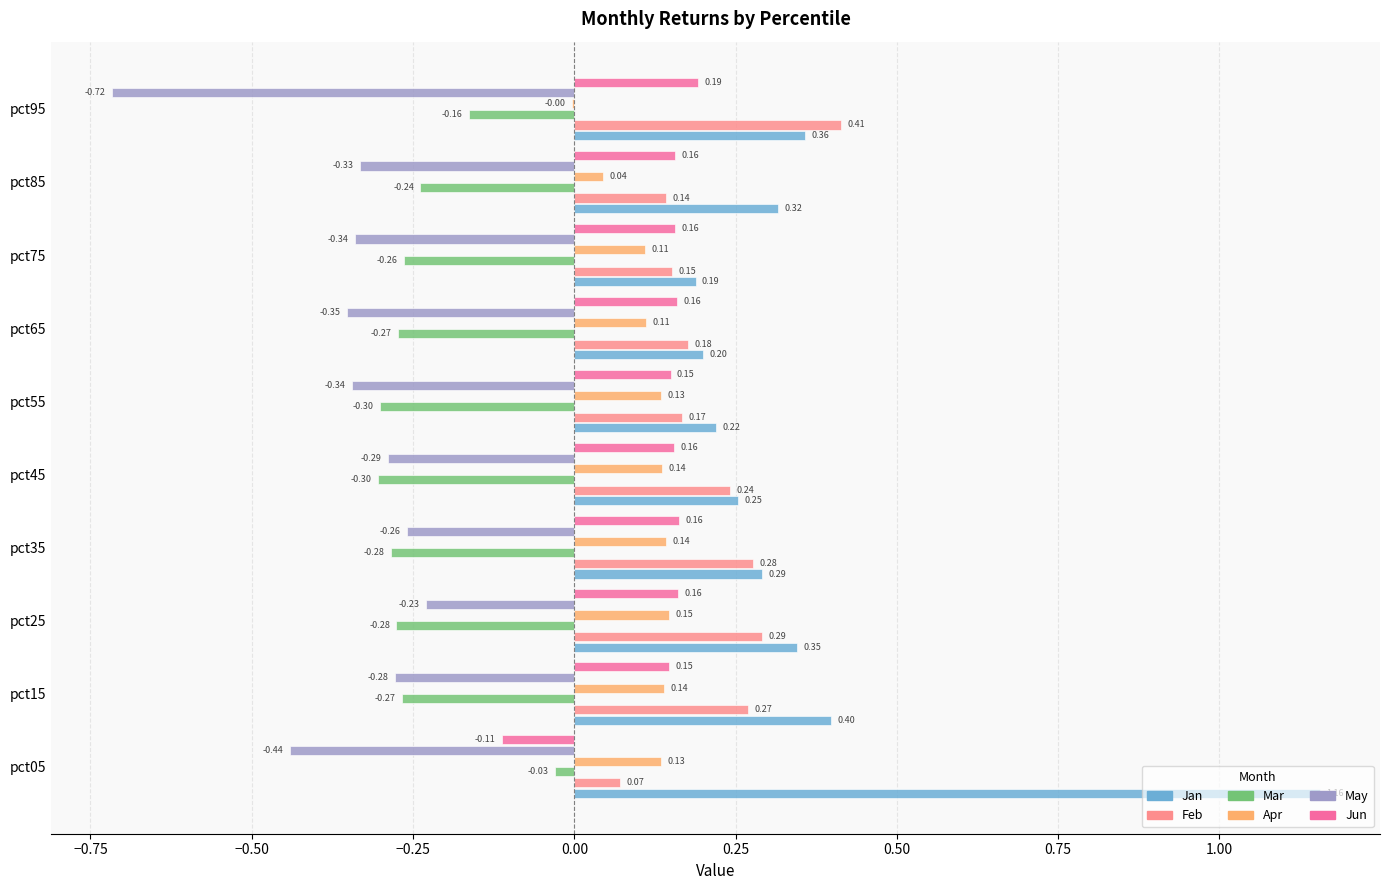

Is the value of Jun at pct55 greater than the value of Feb at pct55?

No